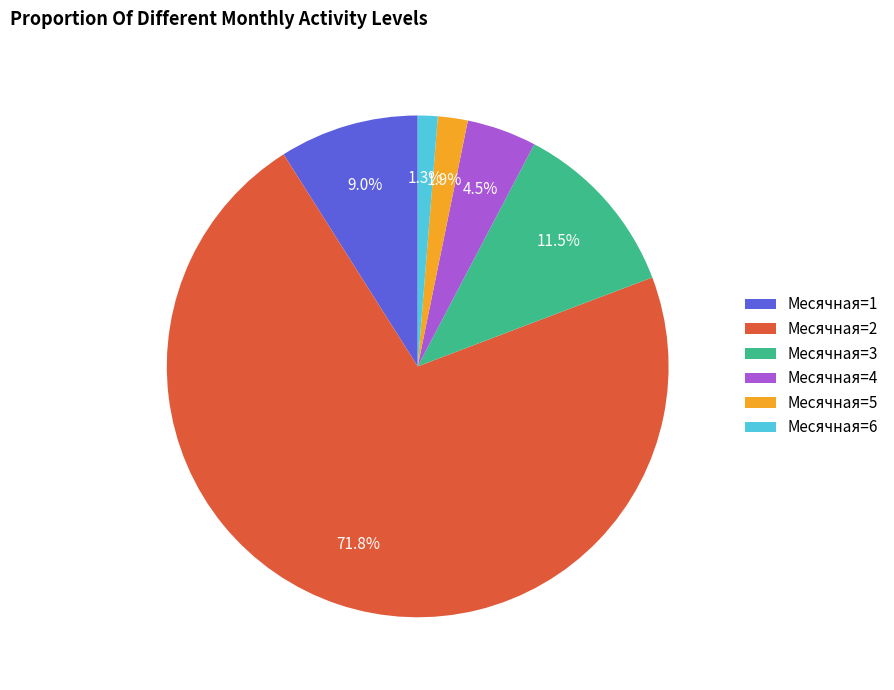

Is the sum of Месячная=6 and Месячная=1 greater than half?

No